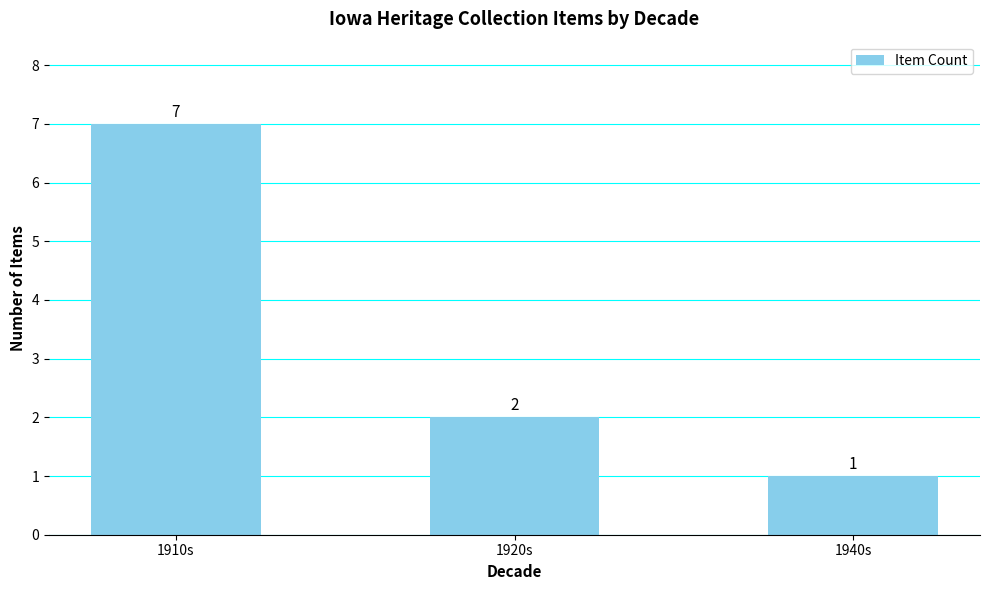

What is the label of the 3rd bar from the right?

1910s